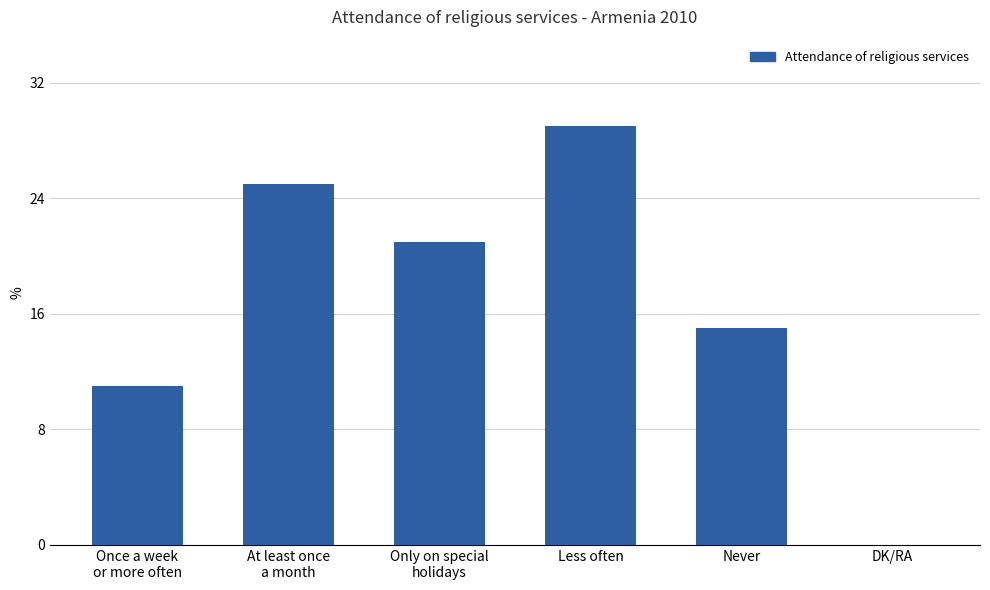

At which label is the value closest to 14?

Never